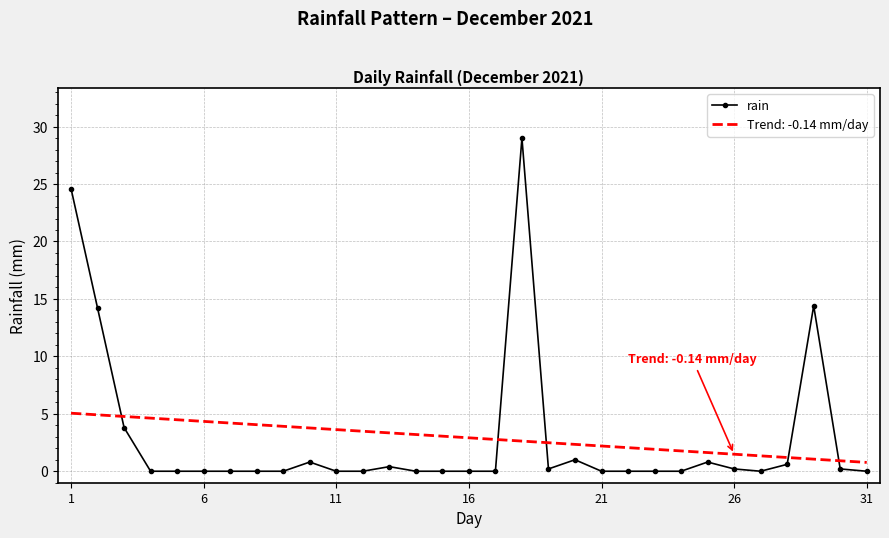

List the series in order of their peak value, highest first.

rain, Trend: -0.14 mm/day